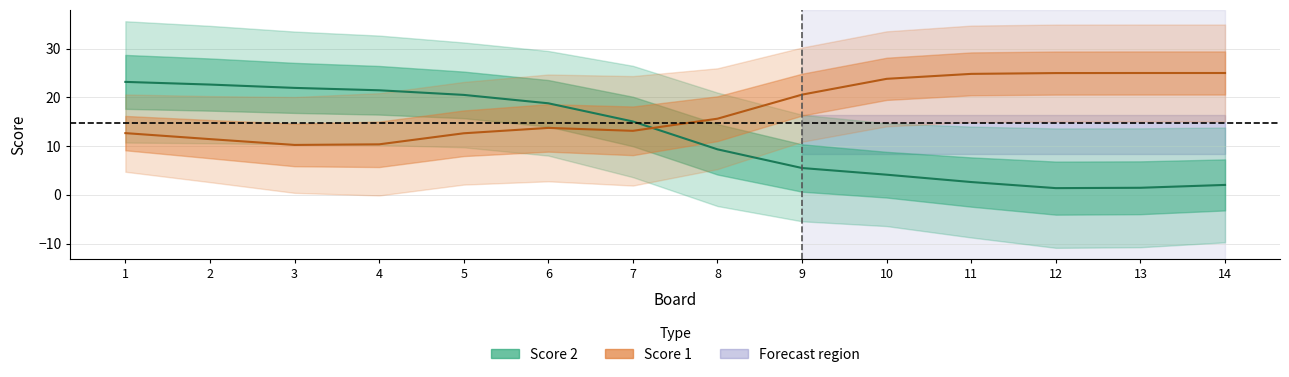

What is the minimum value shown in the chart?

1.4